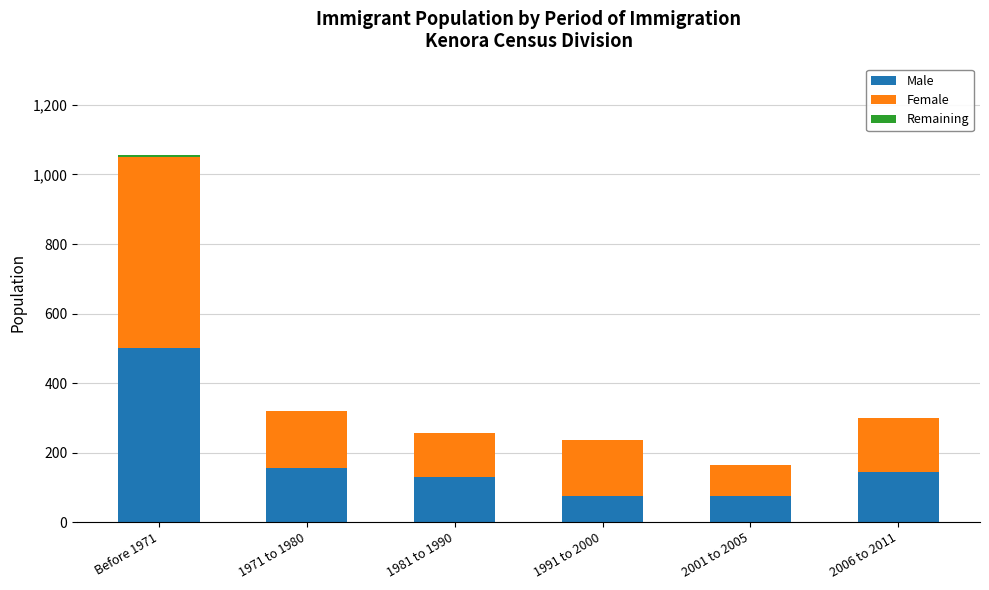

What is the sum of all Male values?

1080